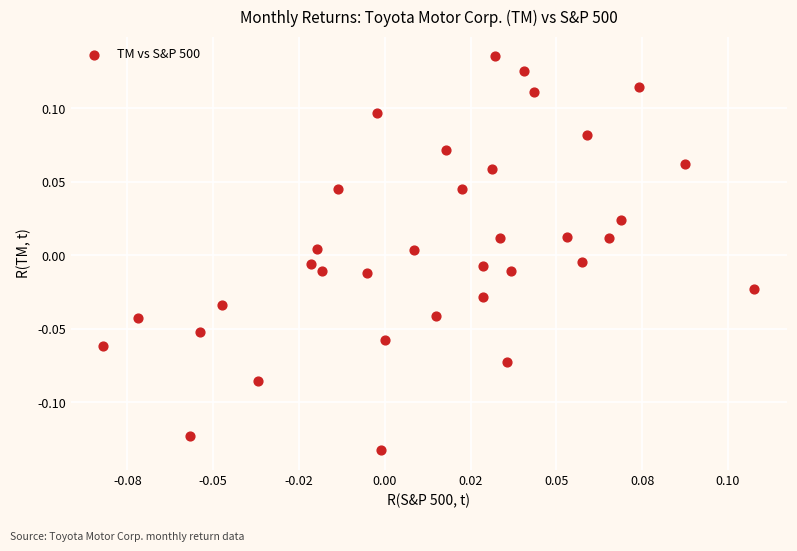

What is the range of Y values (max minus min)?

0.3